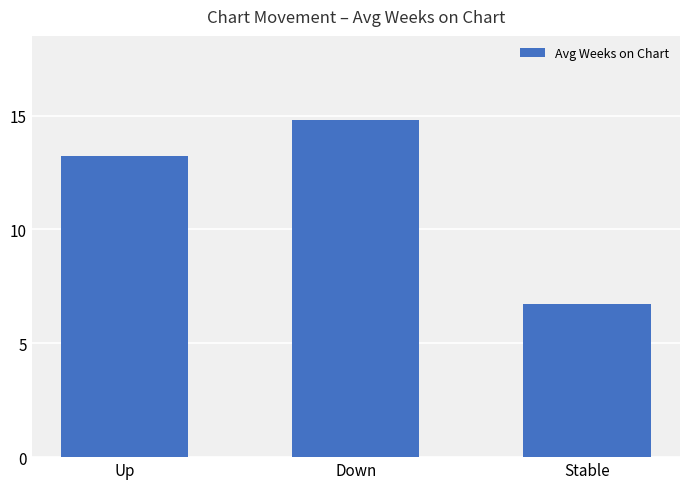

What is the maximum value shown in the chart?

14.8